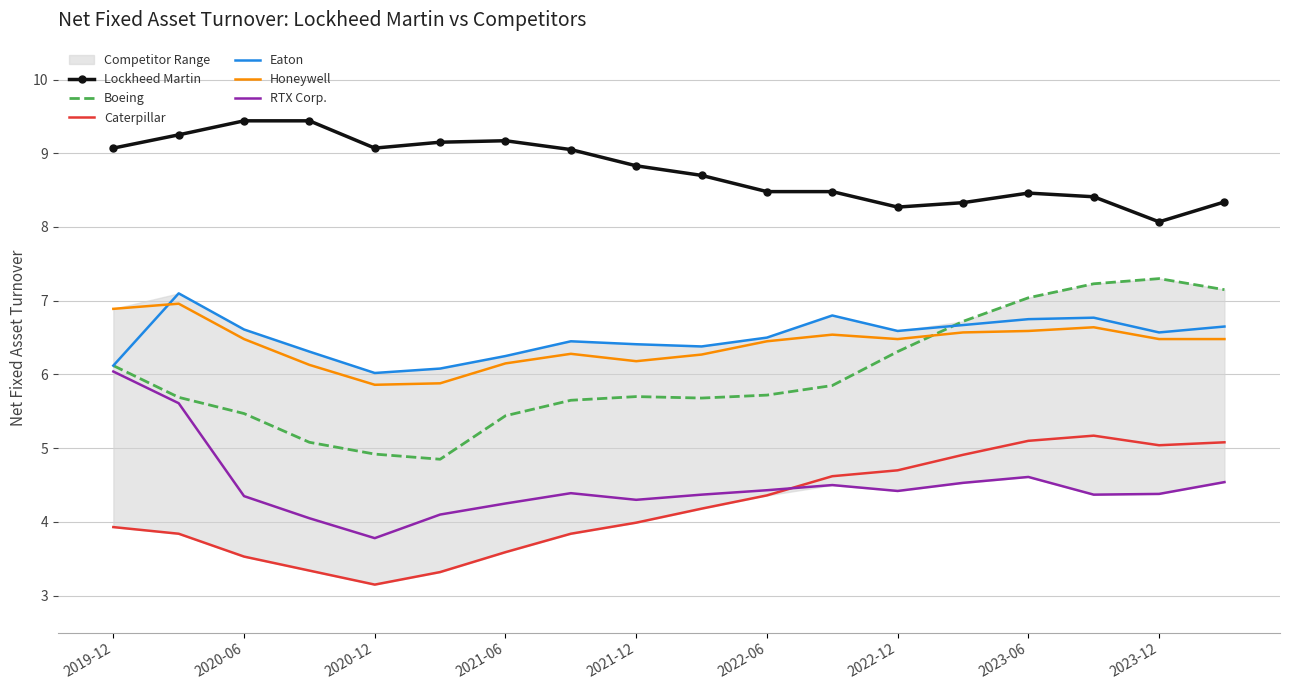

At how many categories does at least one series exceed 6?

18